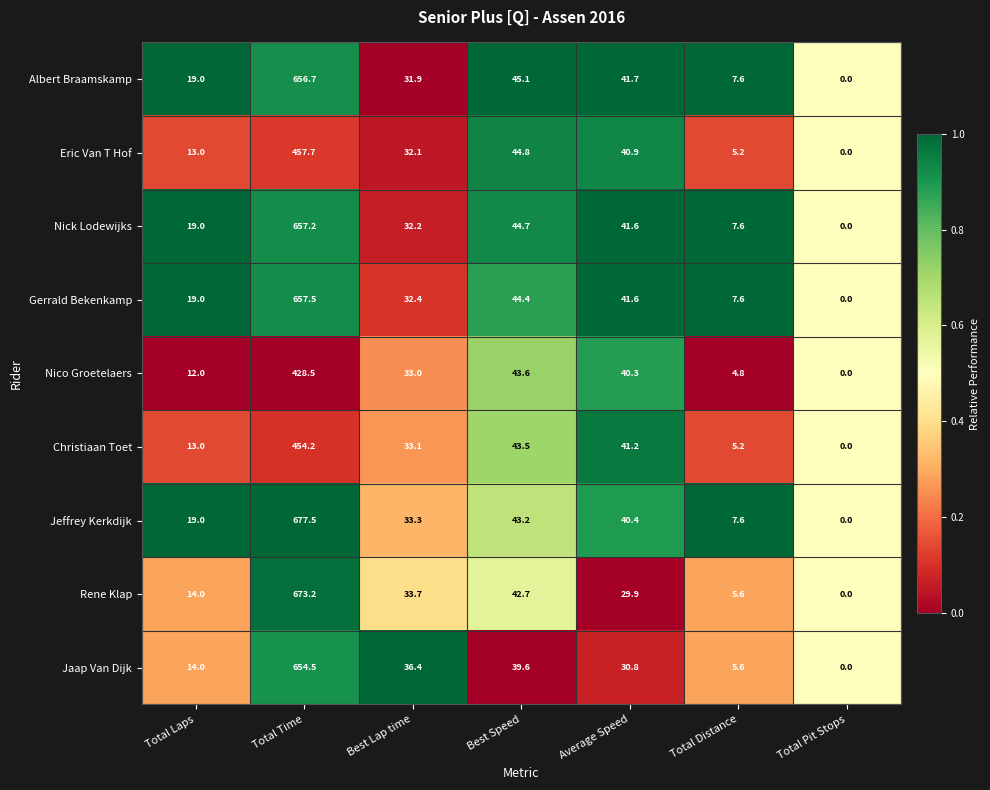

Is it true that Eric Van T Hof equals 24.2 at Average Speed?

False